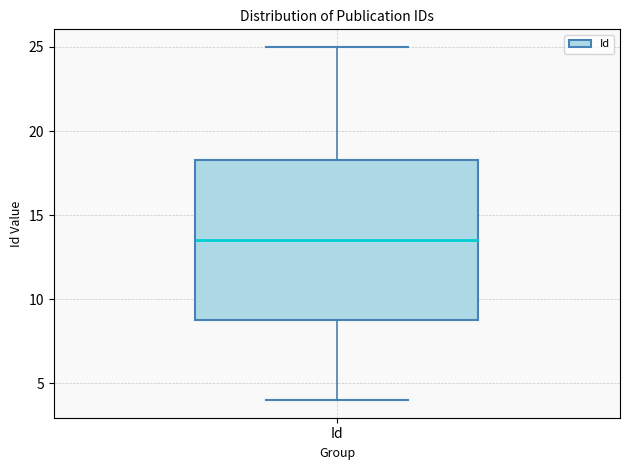

Where does the median line of the box for Id sit on the y-axis? The values are not printed on the chart, so give them approximately, as read against the axis.

13.5